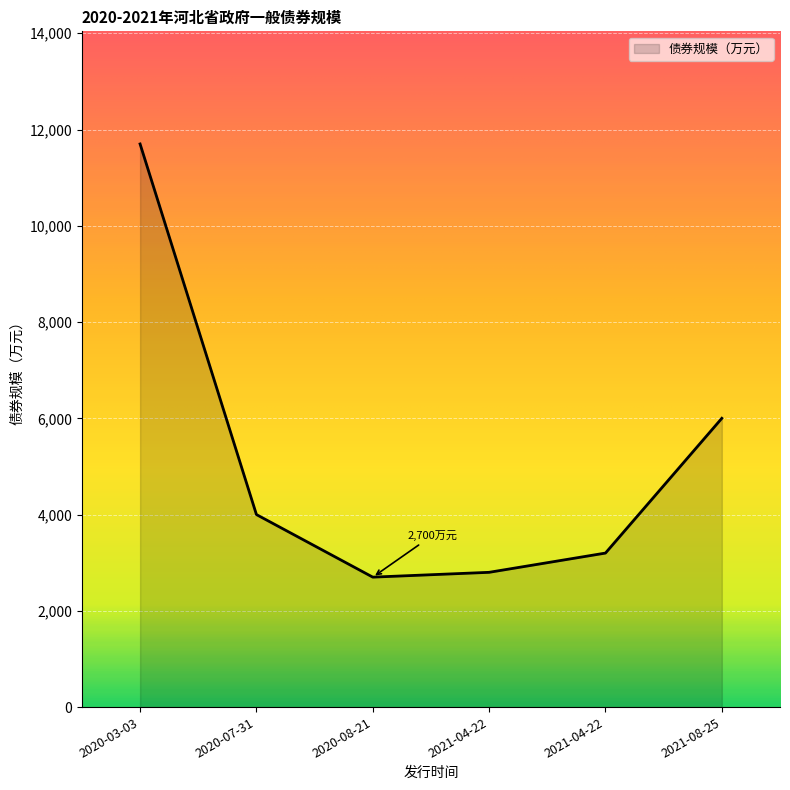

What is the maximum value shown in the chart?

11700